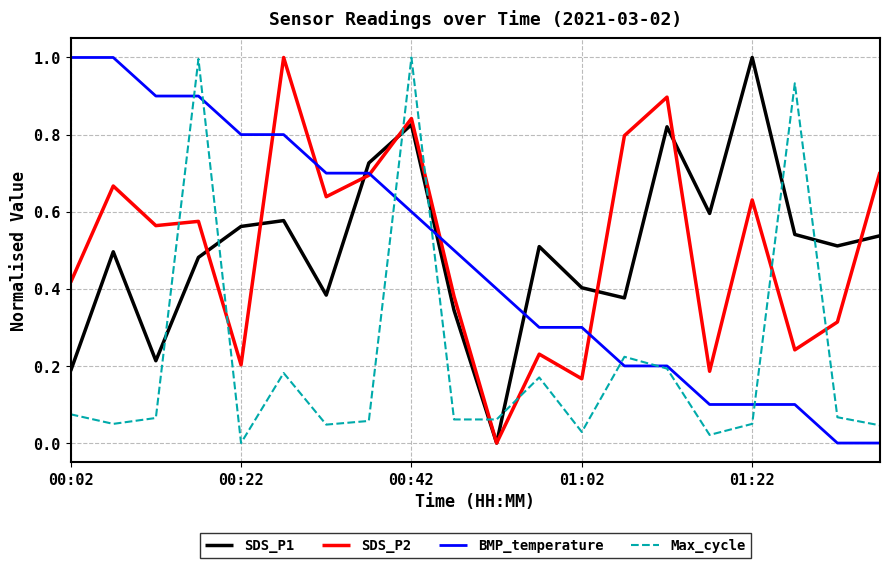

Does the chart have visible grid lines?

Yes